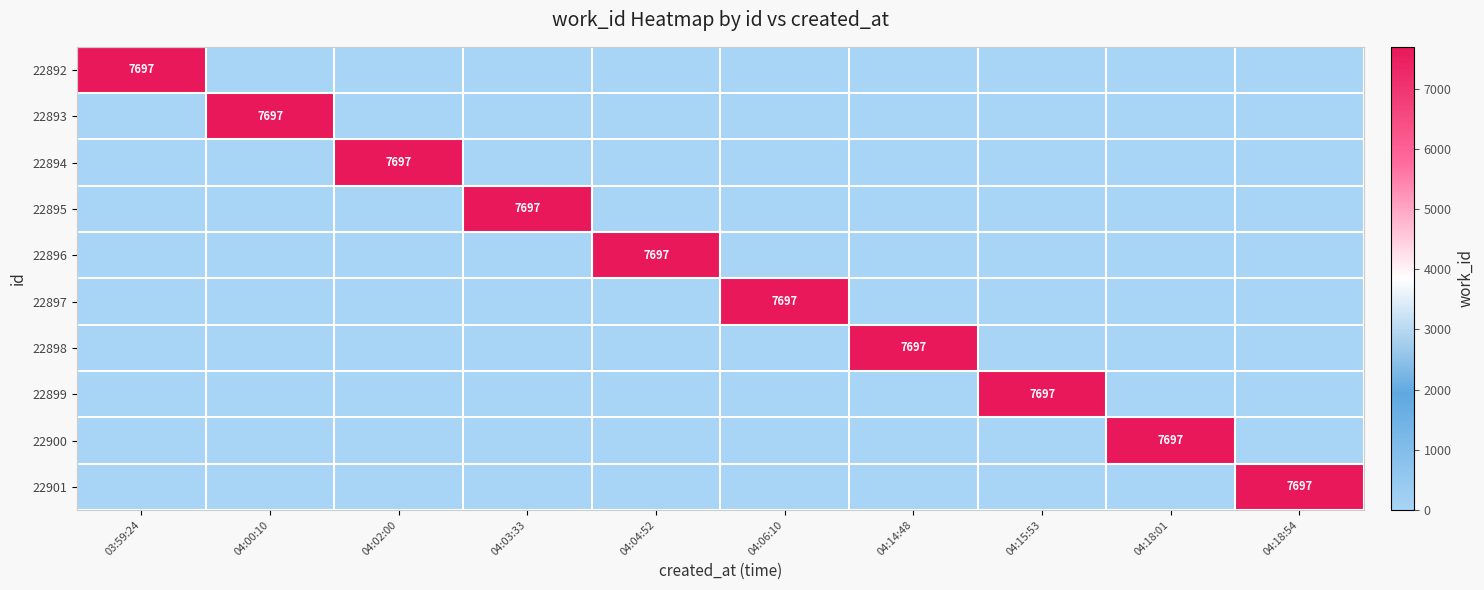

Is it true that 22898 equals 7697 at 04:14:48?

True